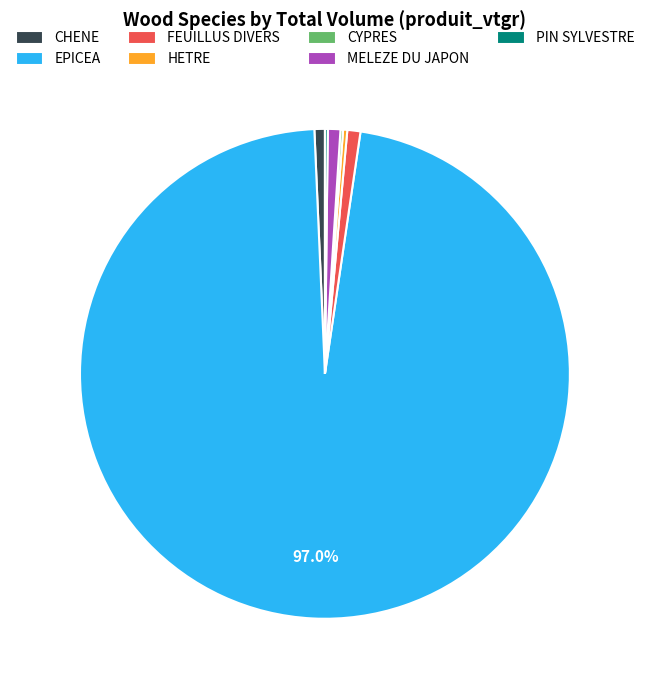

Which slice represents more than half of the pie?

EPICEA